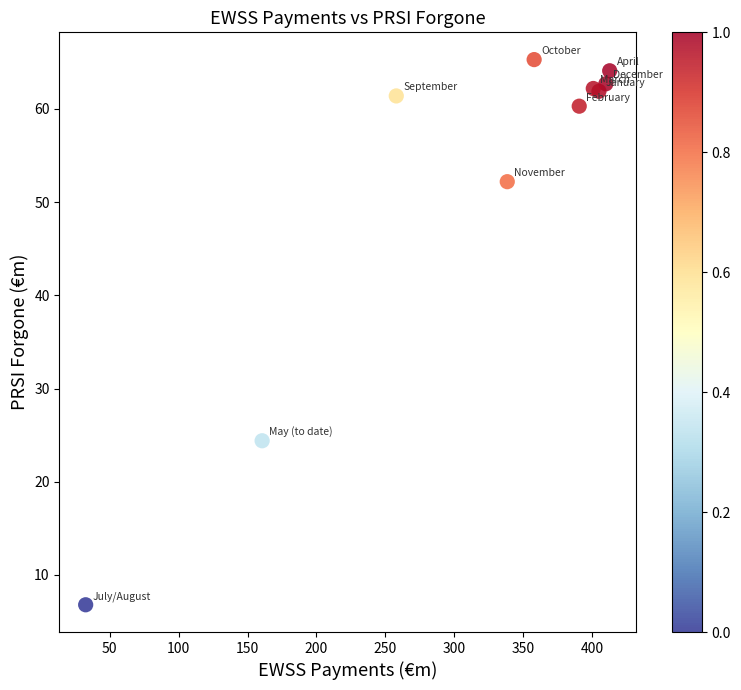

What Y value in the scatter plot is closest to 36?

24.4